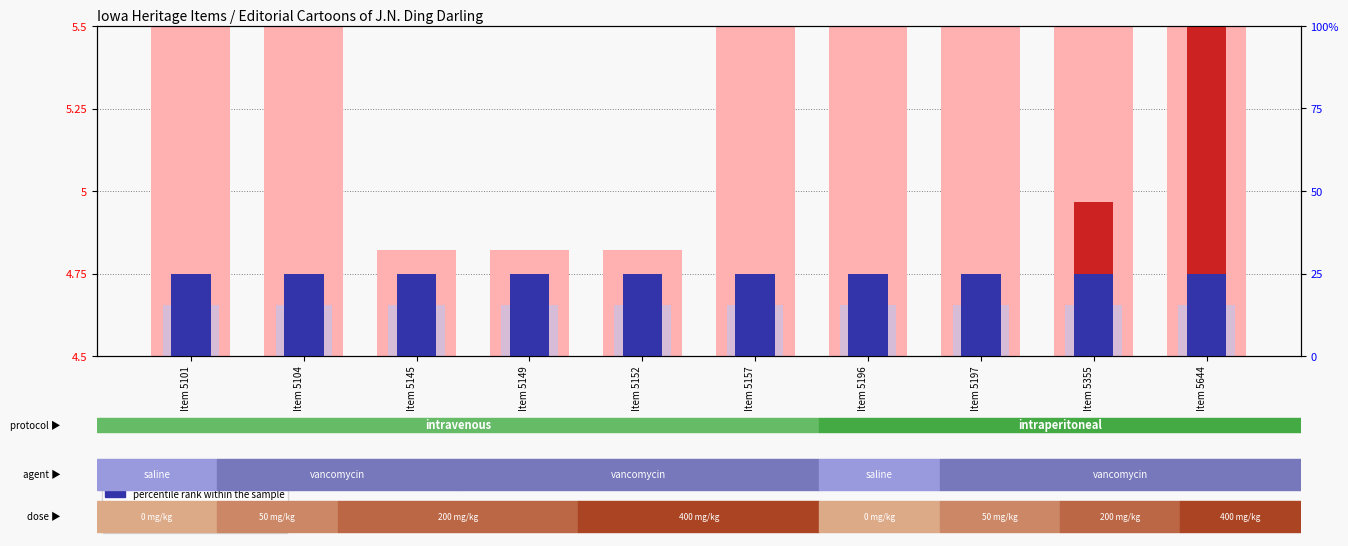

Which category has the highest value in the value, Detection Call = ABSENT series?

Item 5101